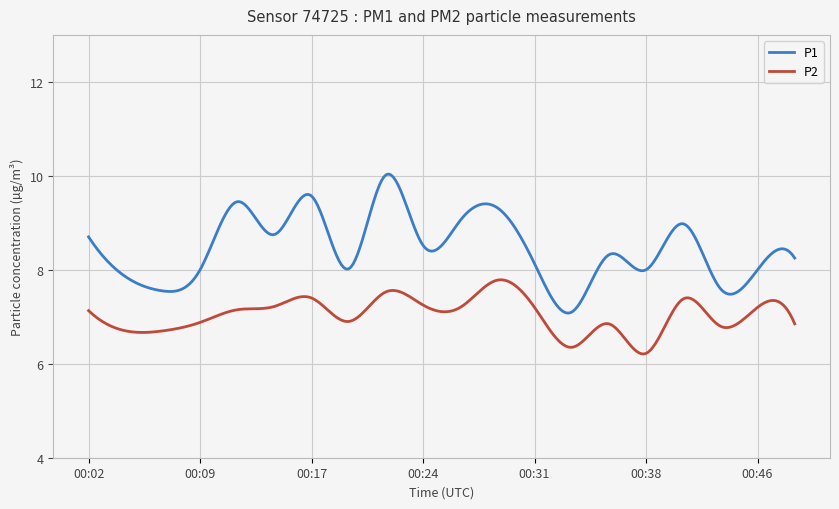

Does the chart have visible grid lines?

Yes